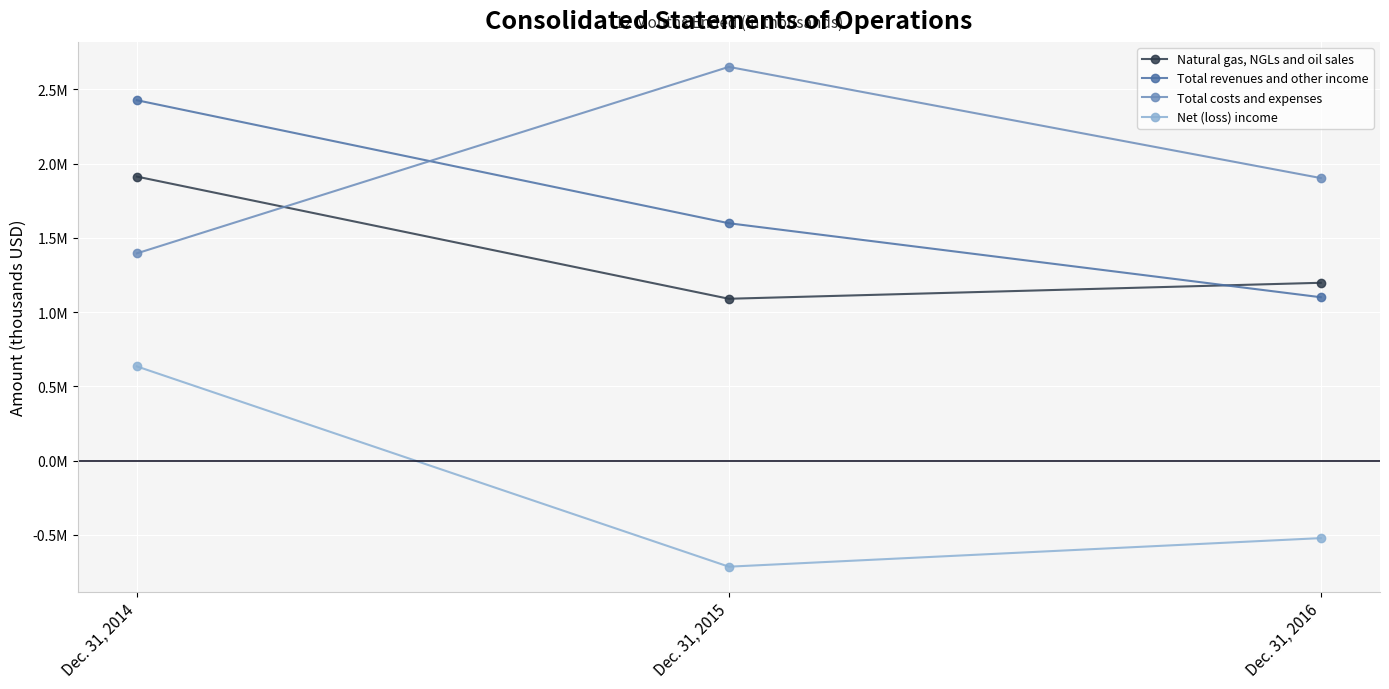

What are all the series names shown in the legend?

Natural gas, NGLs and oil sales, Total revenues and other income, Total costs and expenses, Net (loss) income